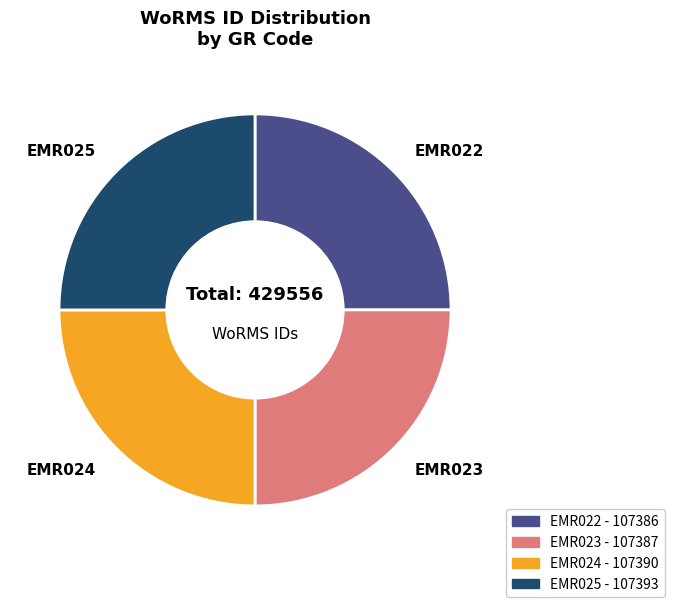

Approximately how many times larger is the value at EMR025 compared to EMR022?

1.0